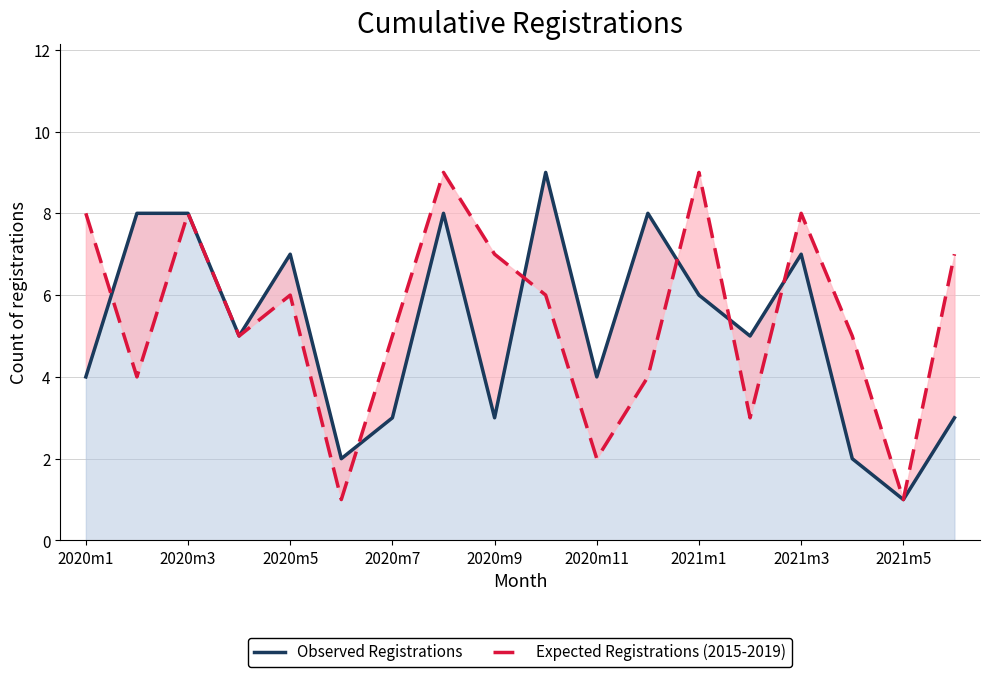

What position from the left is 15?

16